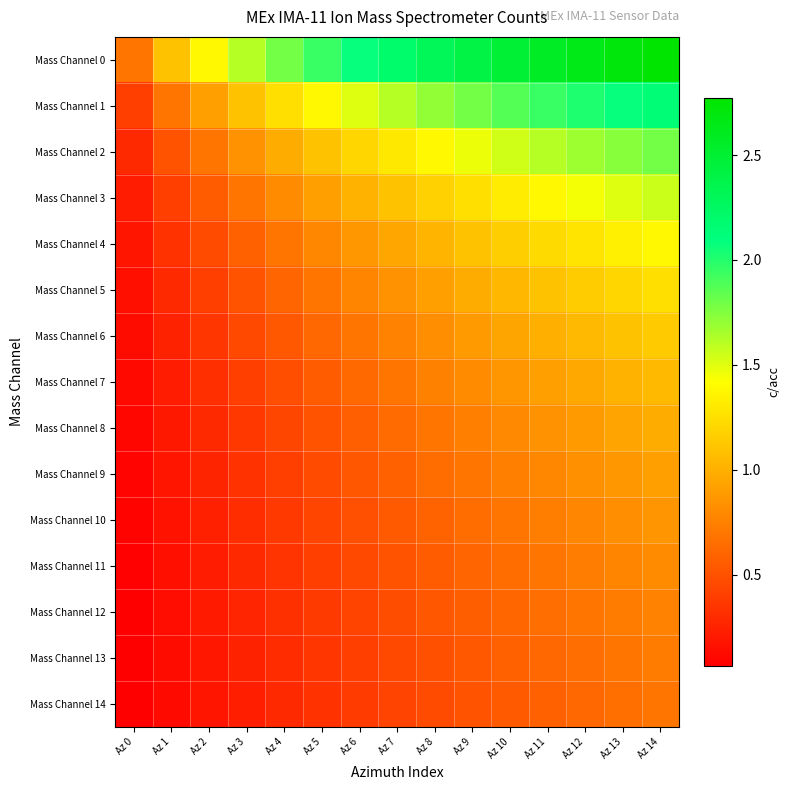

Which series has the largest total across all categories?

Mass Channel 0